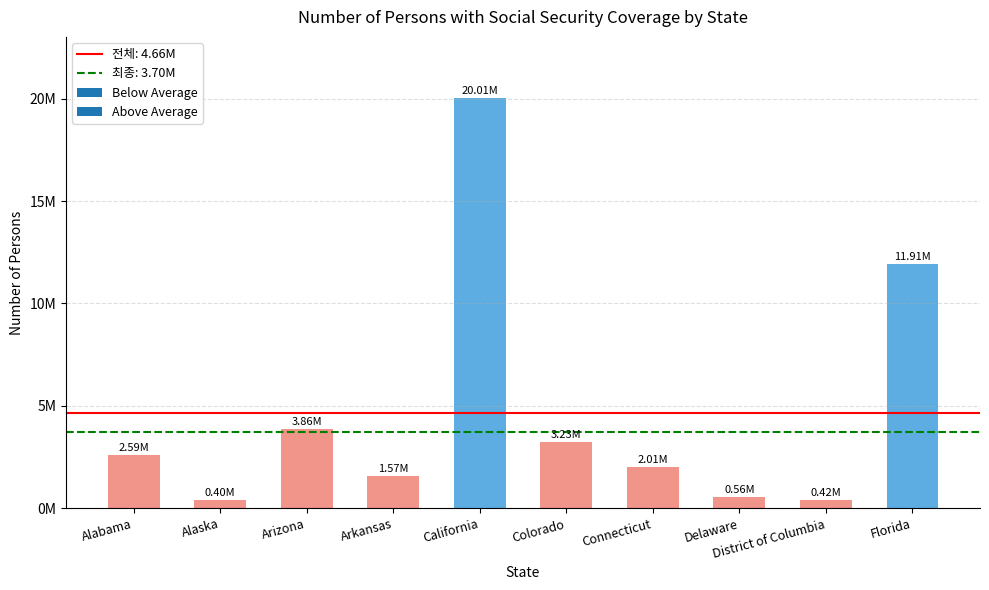

What is the label of the 8th bar from the left?

Delaware